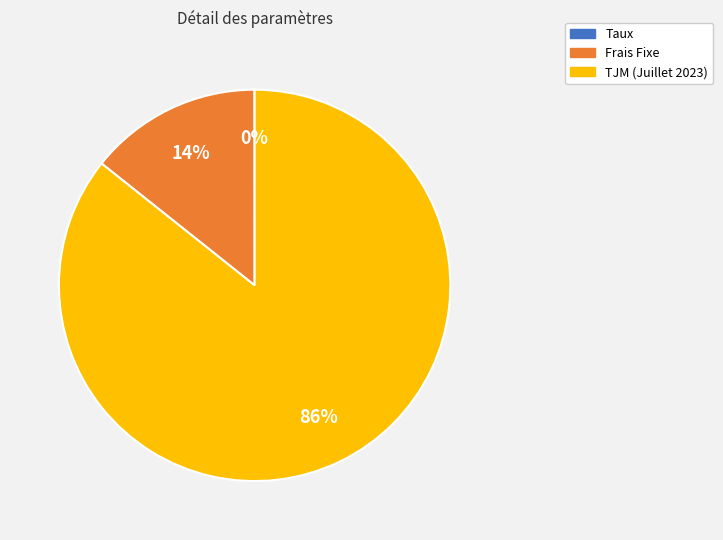

Does Frais Fixe represent more than half of the total?

No